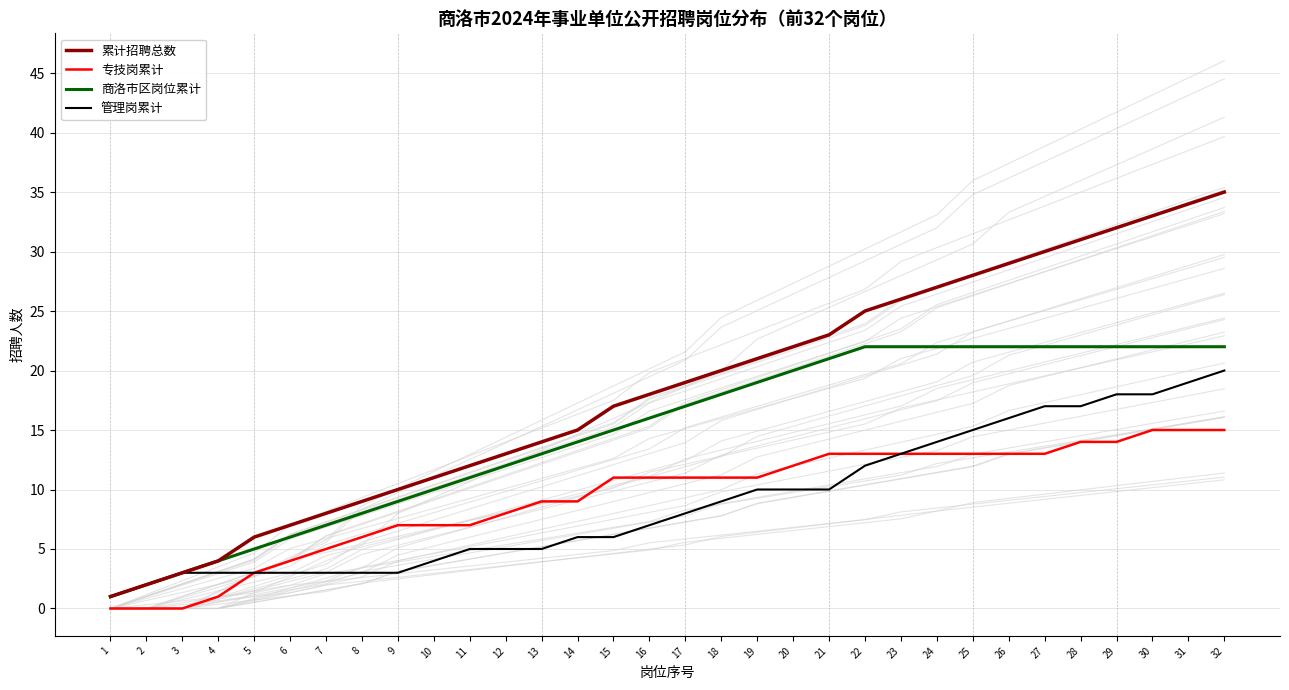

The value of 商洛市区岗位累计 at 9 is 14. True or false?

False